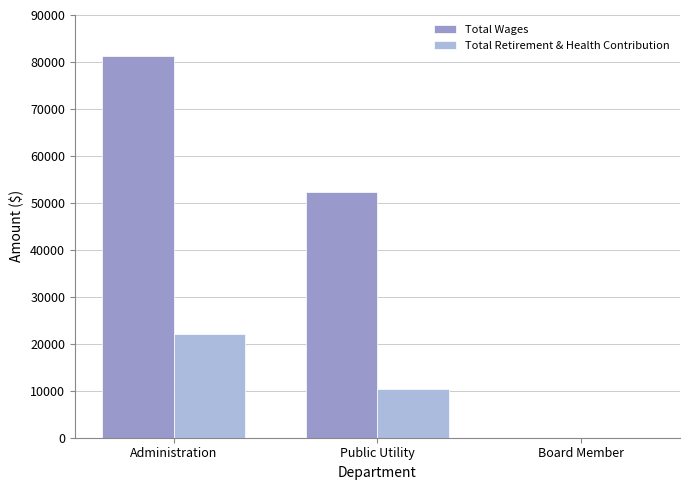

Reading left to right, transcribe all the data shown in this chart.

Total Wages: 81166	52401	0
Total Retirement & Health Contribution: 21987	10448	0